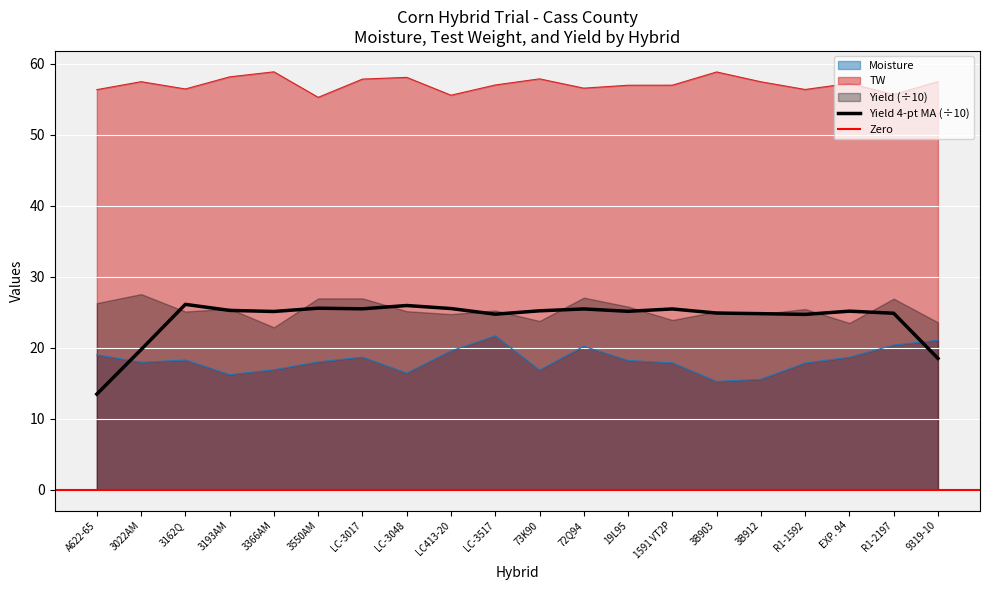

Does the chart display data point markers on the line(s)?

No